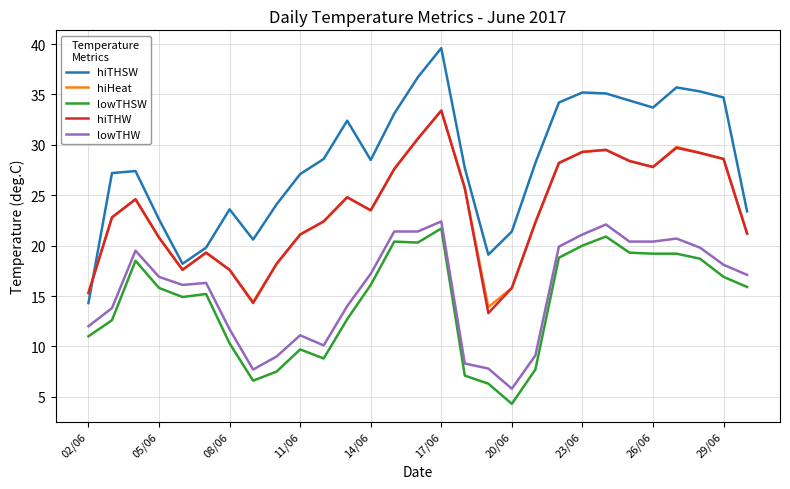

True or false: hiTHSW and lowTHW cross at least once.

False